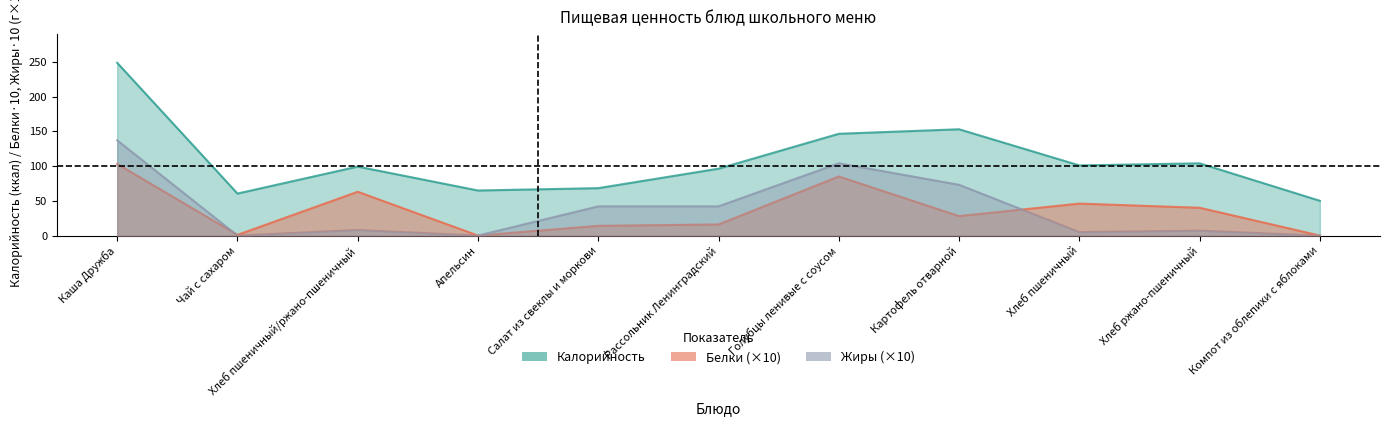

In Калорийность, how many points are lower than both neighbors (excluding endpoints)?

3